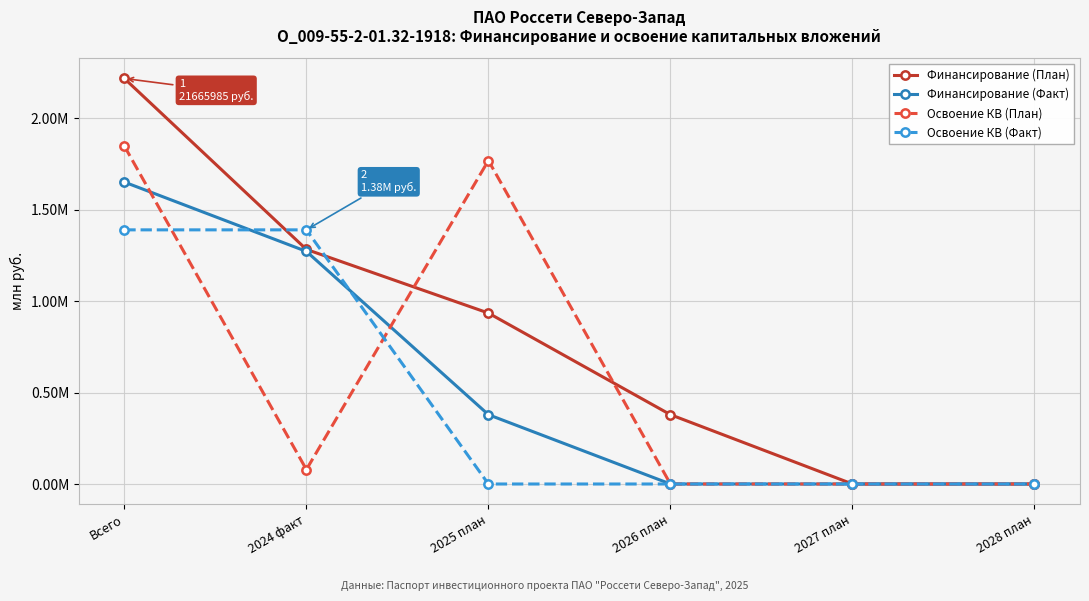

Between Всего and 2025 план, which is larger?

Всего